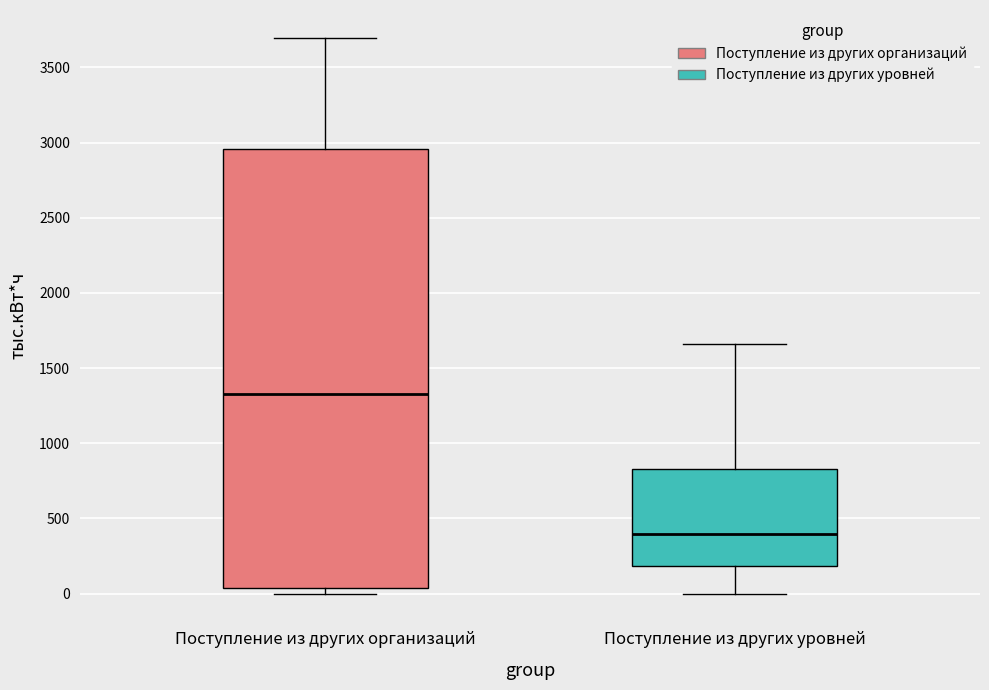

Where does the median line of the box for Поступление из других организаций sit on the y-axis? The values are not printed on the chart, so give them approximately, as read against the axis.

1350